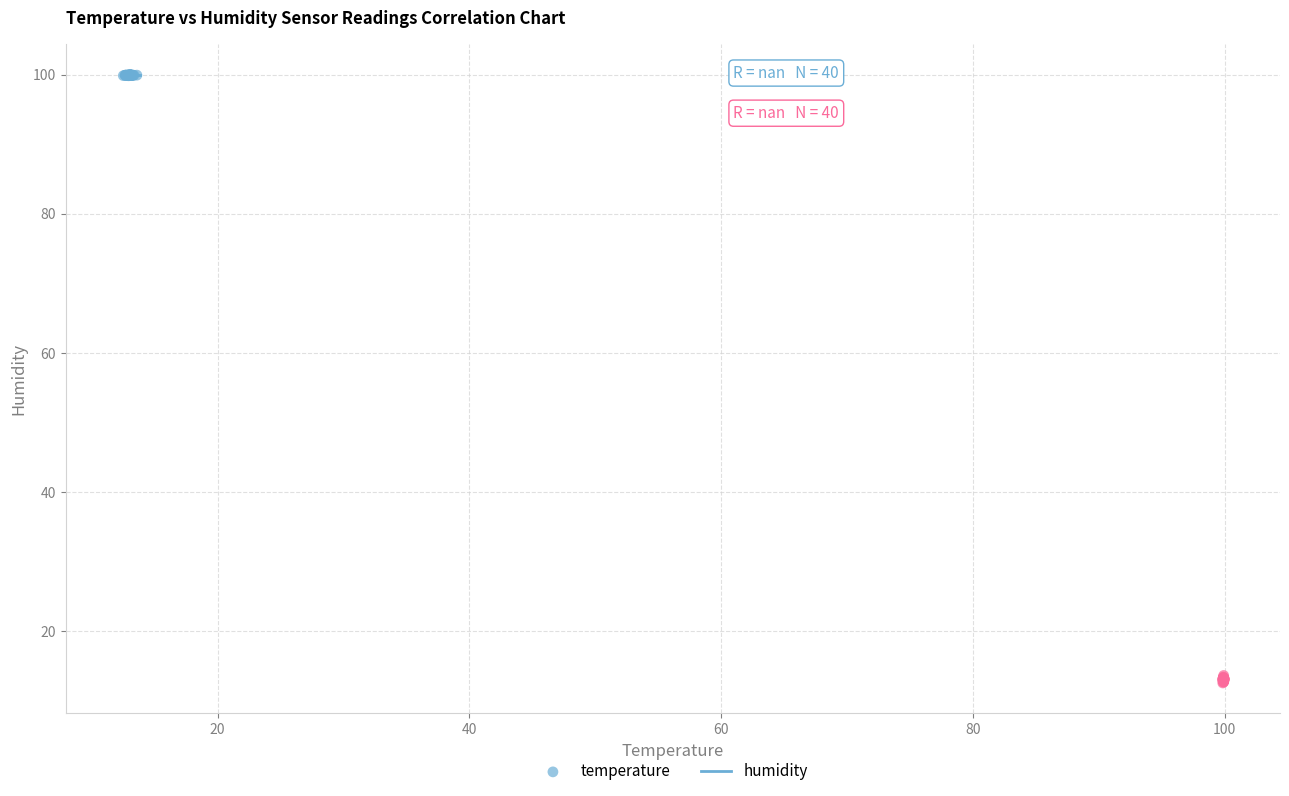

Which series has the largest Y range (max minus min)?

humidity